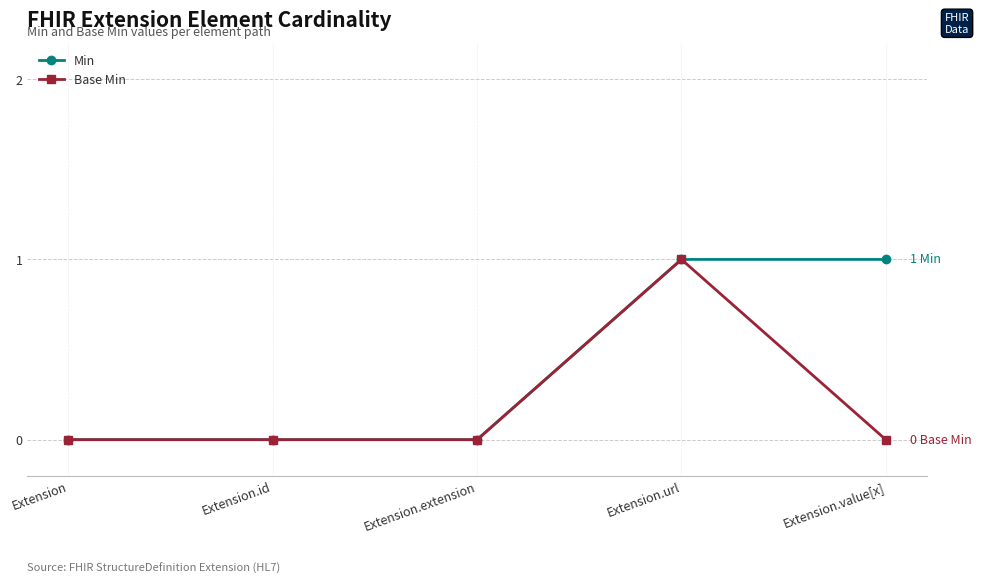

In Base Min, how many points are higher than both neighbors (excluding endpoints)?

1